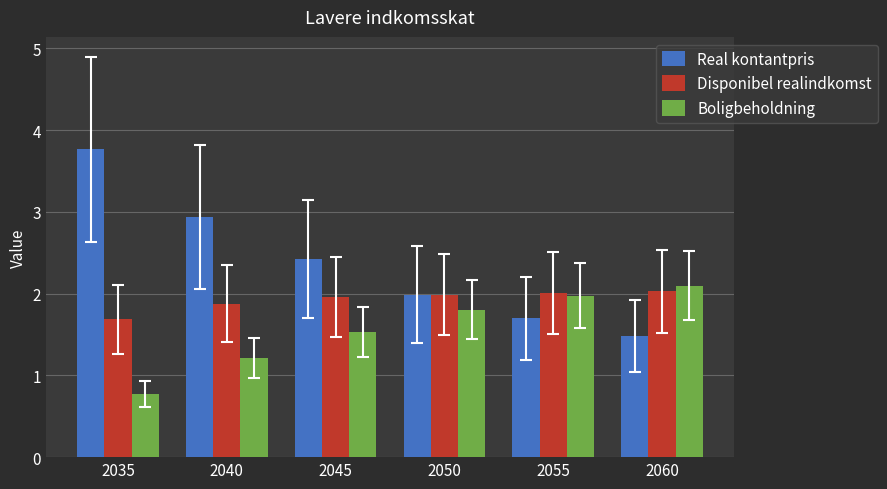

How many data points does each series have?

6